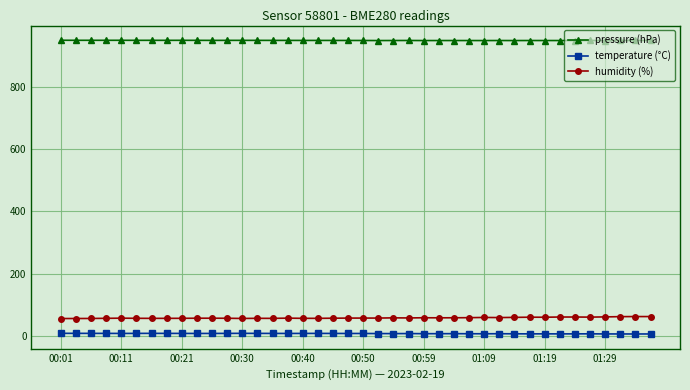

How many values in the pressure (hPa) series are below 948?

14